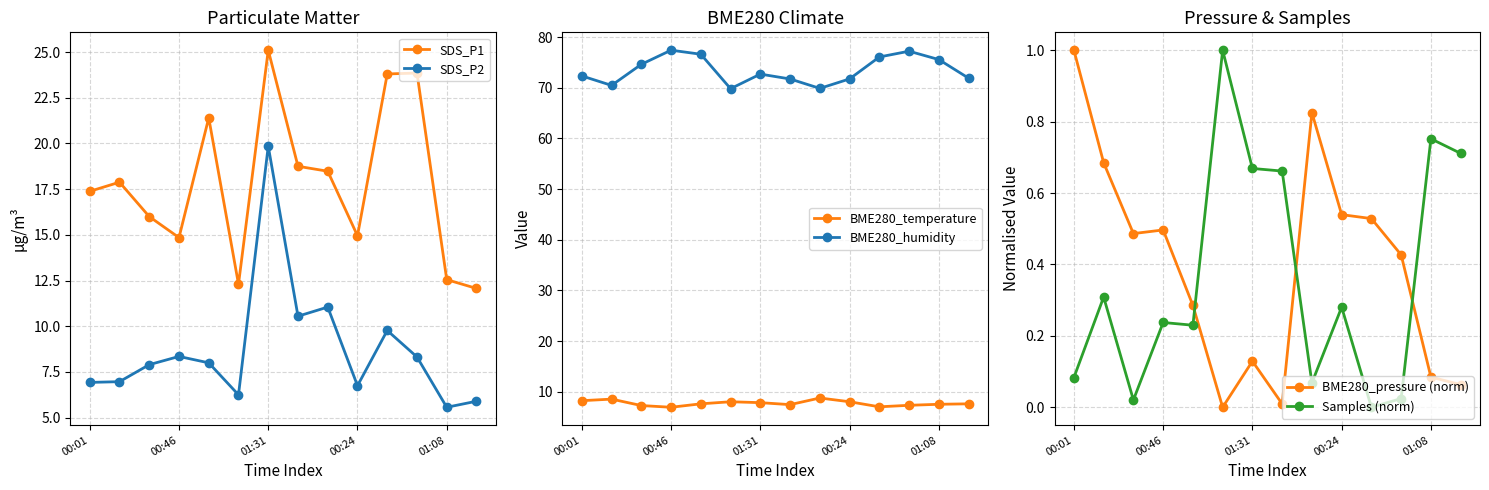

At which label does BME280_temperature first exceed 7?

00:01